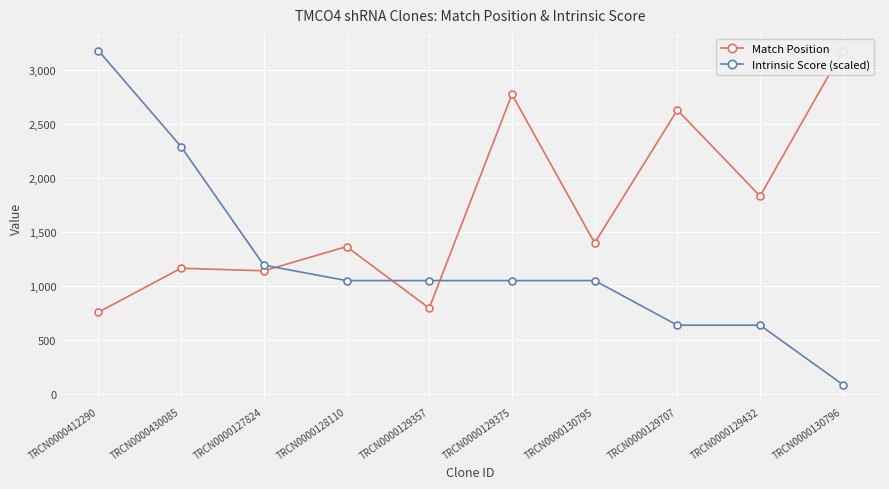

Reading left to right, extract all data points from this chart.

Match Position: TRCN0000412290=757.0	TRCN0000430085=1165.0	TRCN0000127824=1141.0	TRCN0000128110=1365.0	TRCN0000129357=795.0	TRCN0000129375=2777.0	TRCN0000130795=1399.0	TRCN0000129707=2632.0	TRCN0000129432=1834.0	TRCN0000130796=3183.0
Intrinsic Score (scaled): TRCN0000412290=3183.0	TRCN0000430085=2291.8	TRCN0000127824=1193.6	TRCN0000128110=1050.4	TRCN0000129357=1050.4	TRCN0000129375=1050.4	TRCN0000130795=1050.4	TRCN0000129707=636.6	TRCN0000129432=636.6	TRCN0000130796=85.9